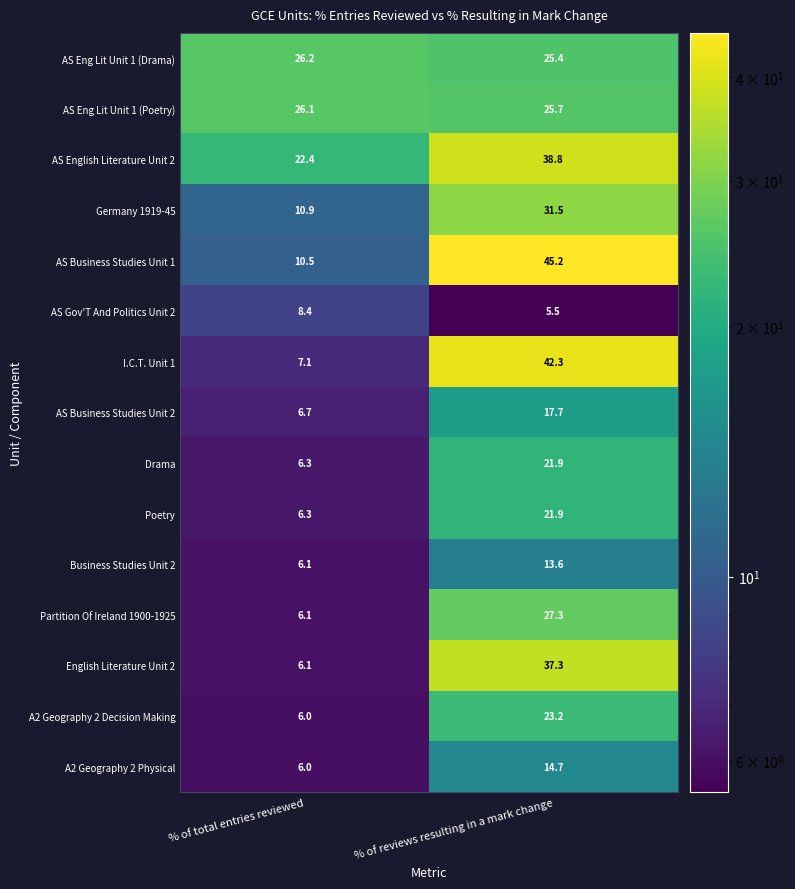

Is it true that AS Eng Lit Unit 1 (Drama) equals 25.4 at % of reviews resulting in a mark change?

True